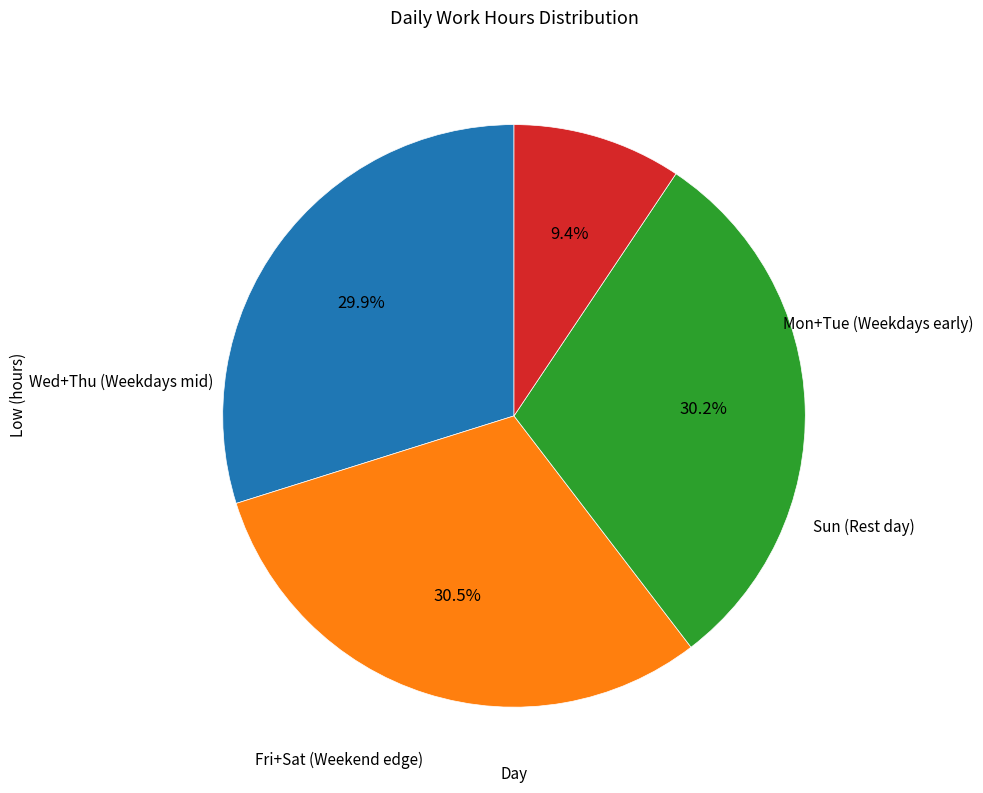

How many slices are in this pie chart?

4